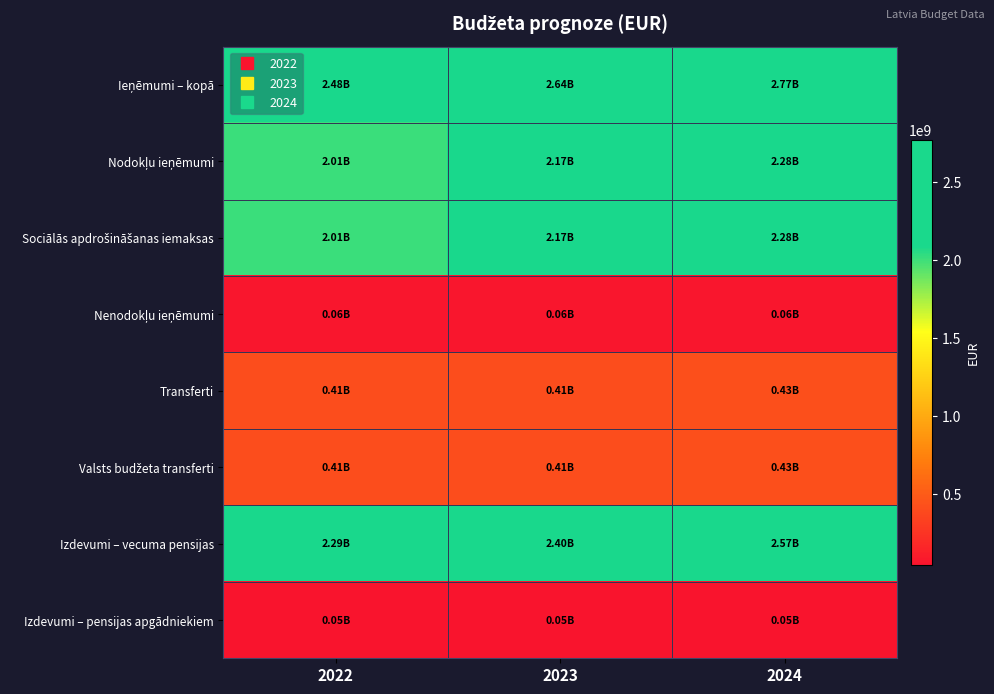

What is the total value across all series at 2024?

10864173461